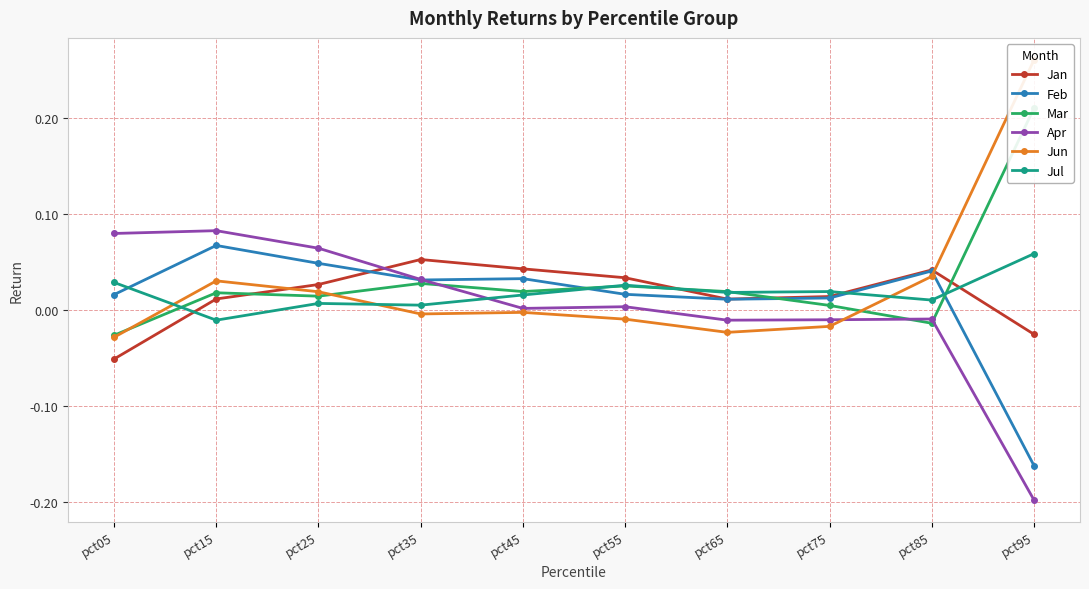

How many positive values does the Jun series have?

4